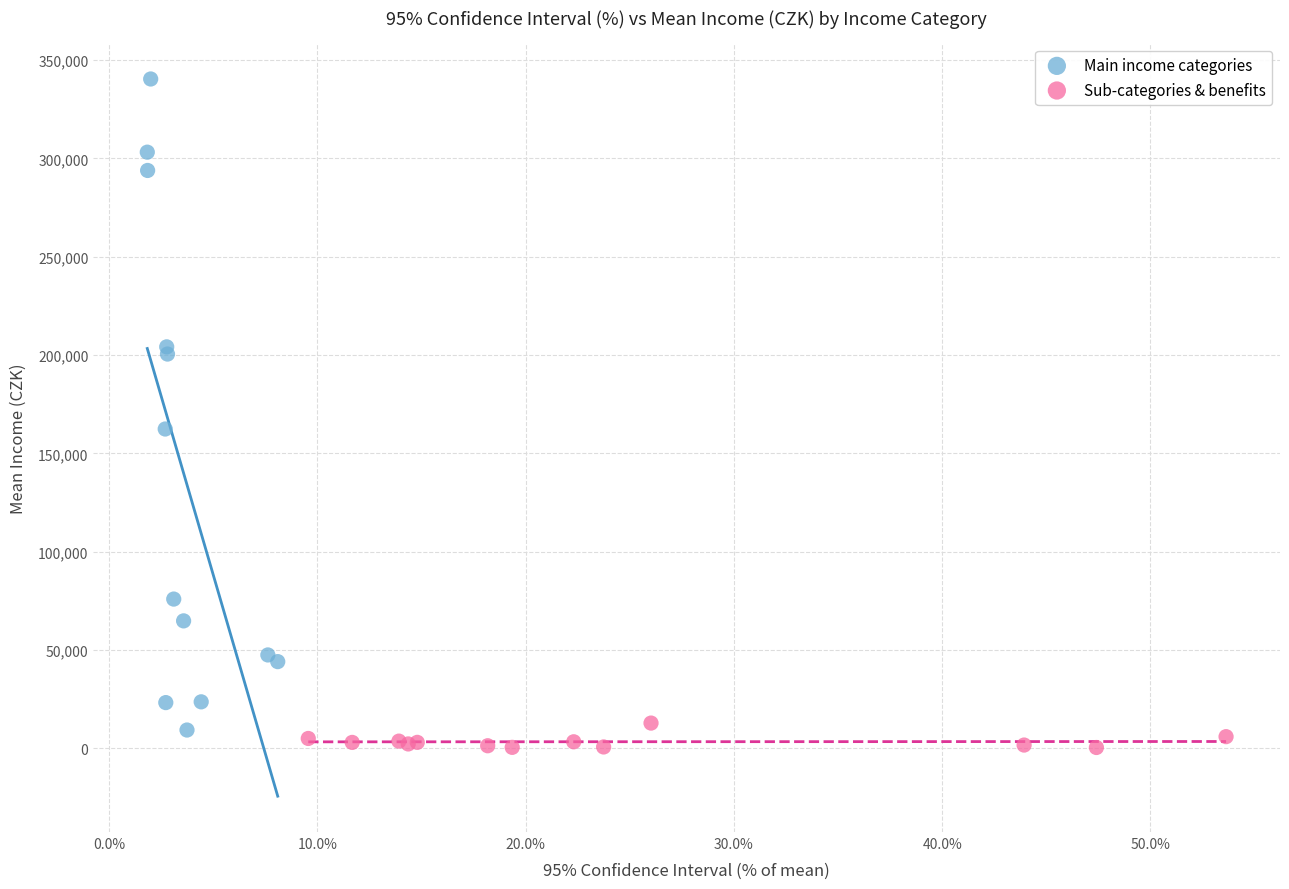

Which series contains the highest Y value?

Main income categories